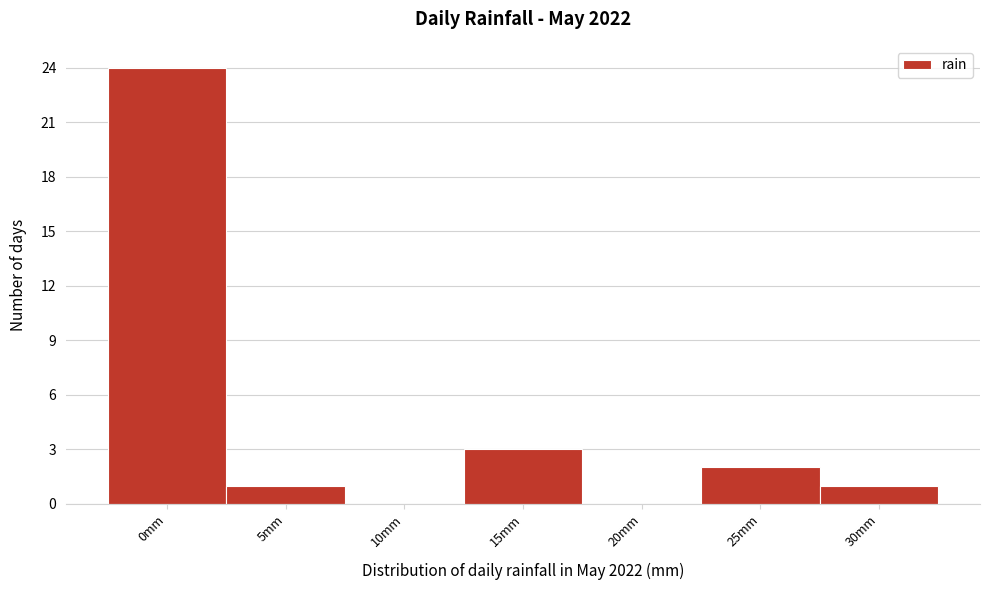

Reading left to right, what are all the values shown in this chart?

0mm=24	5mm=1	10mm=0	15mm=3	20mm=0	25mm=2	30mm=1